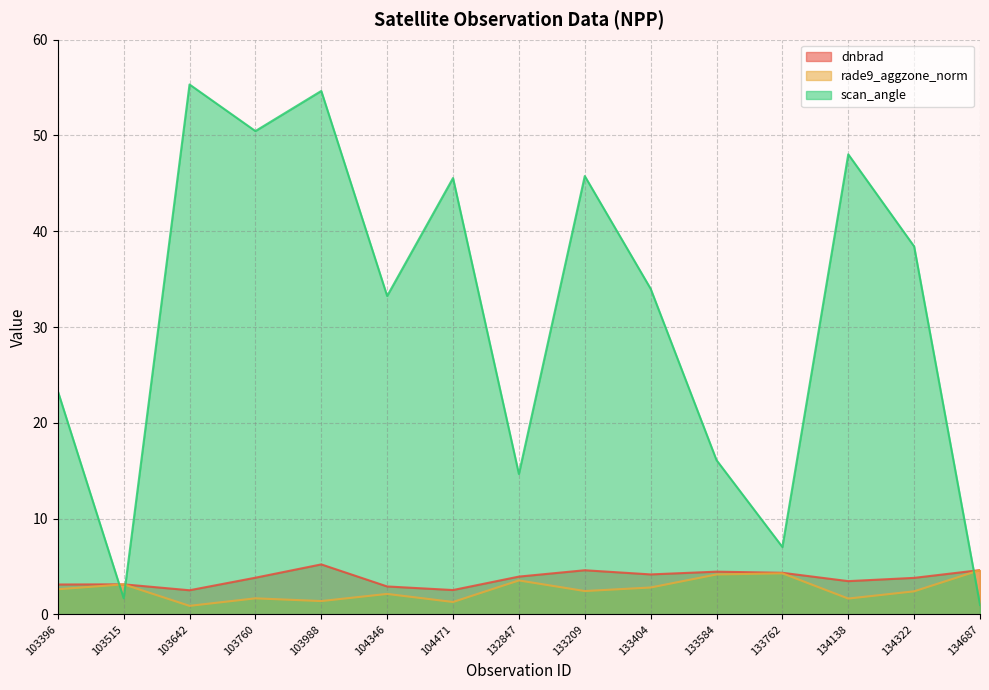

True or false: rade9_aggzone_norm and scan_angle cross at least once.

True